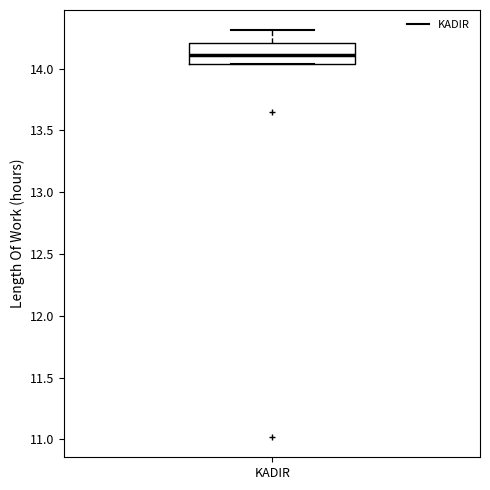

Where is the upper edge of the box for KADIR on the y-axis? The values are not printed on the chart, so give them approximately, as read against the axis.

14.20